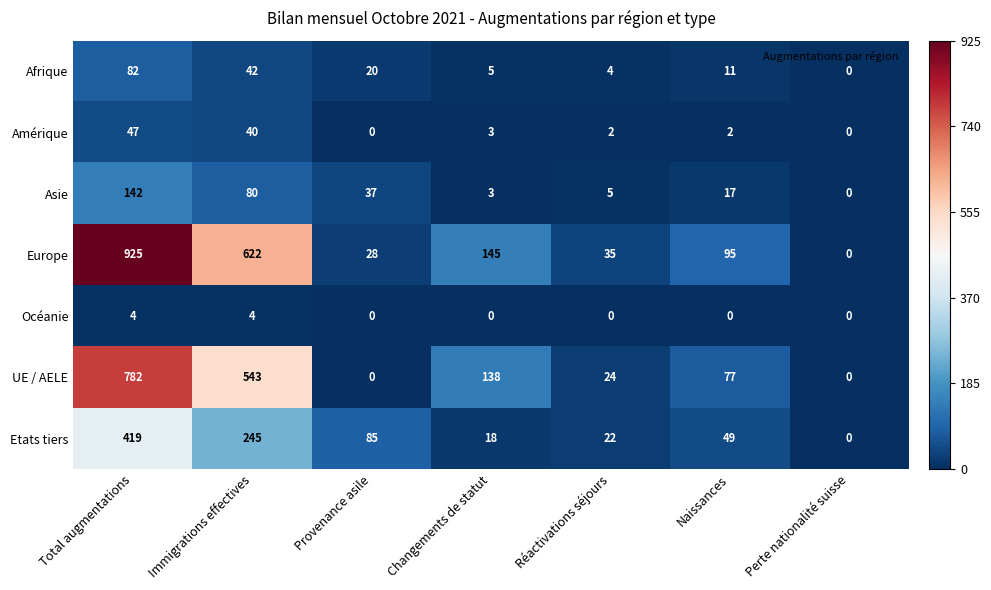

List the labels in order of Asie value, smallest first.

Perte nationalité suisse, Changements de statut, Réactivations séjours, Naissances, Provenance asile, Immigrations effectives, Total augmentations